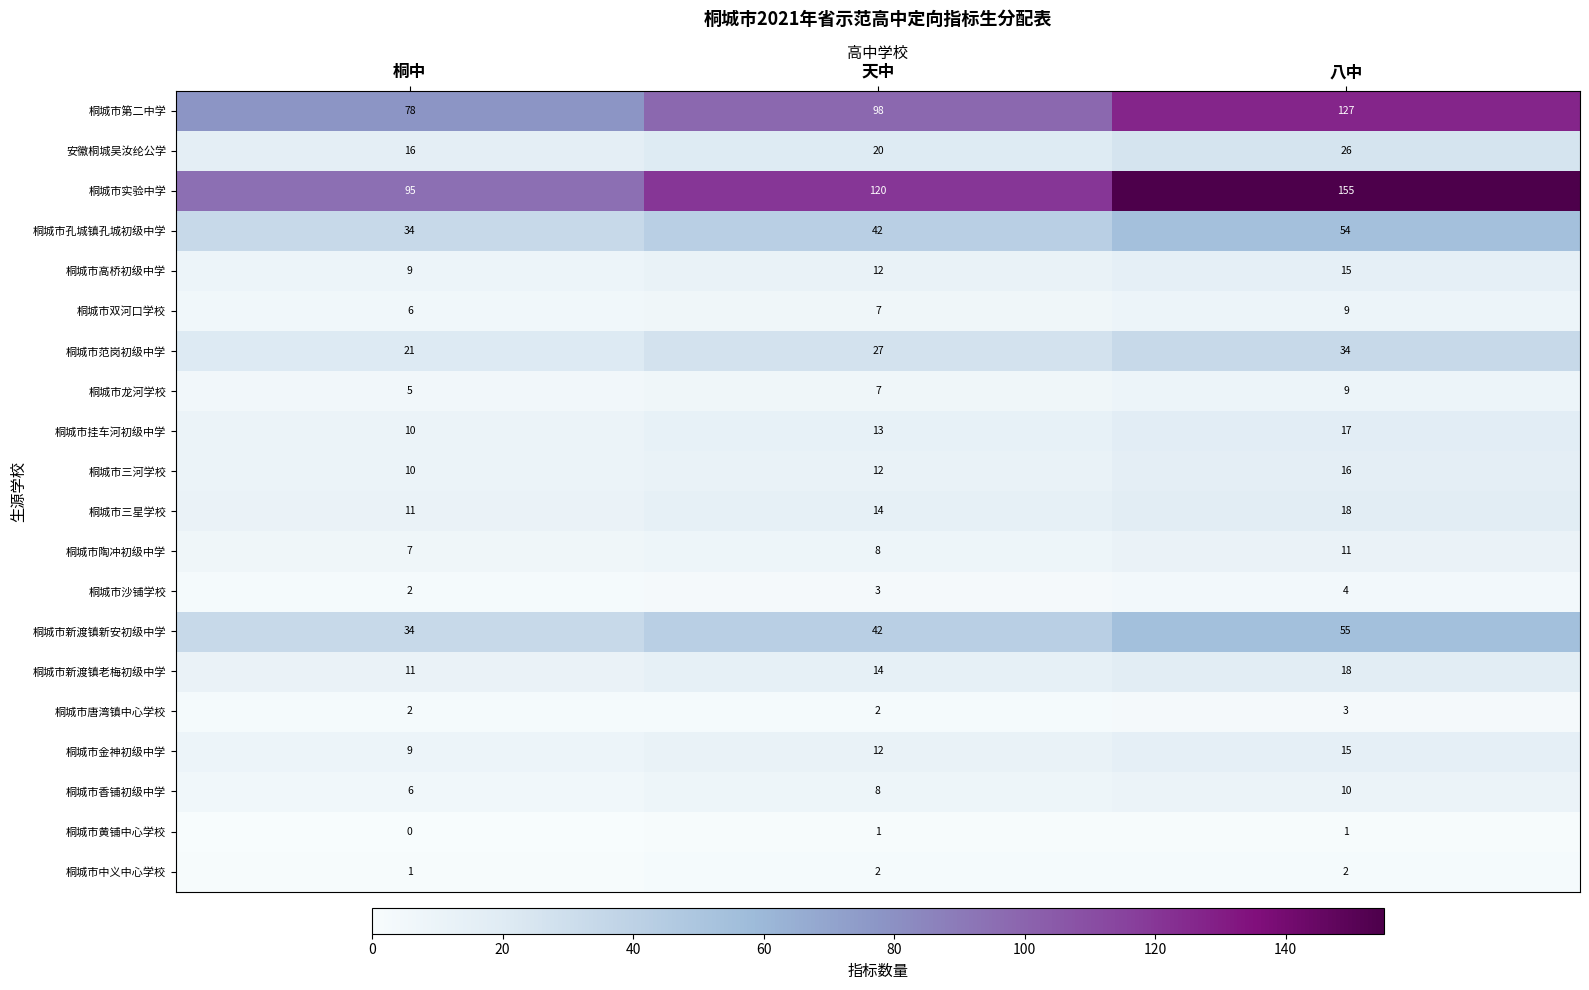

What is the sum of all 桐城市三河学校 values?

38